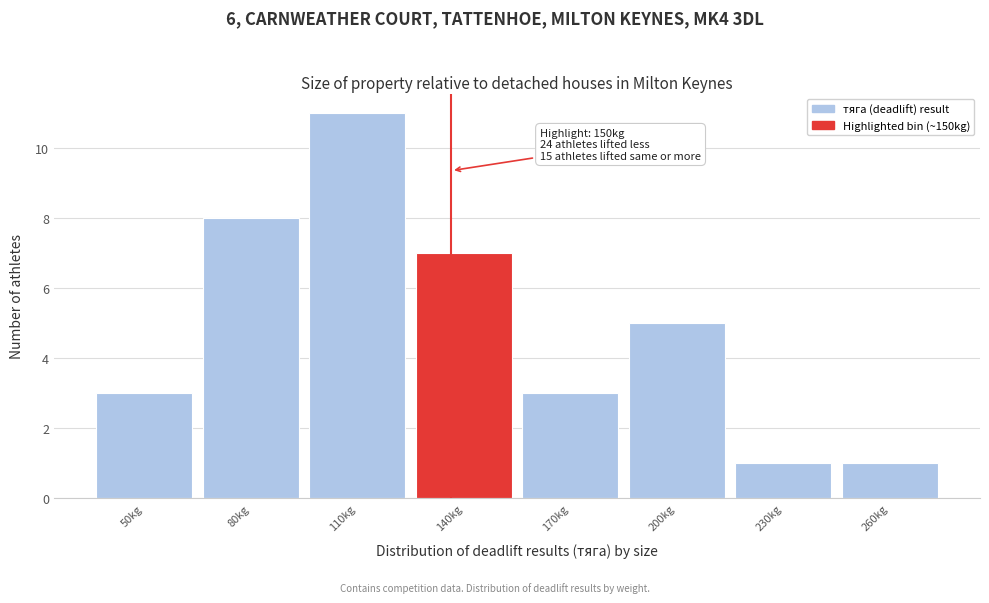

Reading left to right, transcribe all the data shown in this chart.

3	8	11	7	3	5	1	1